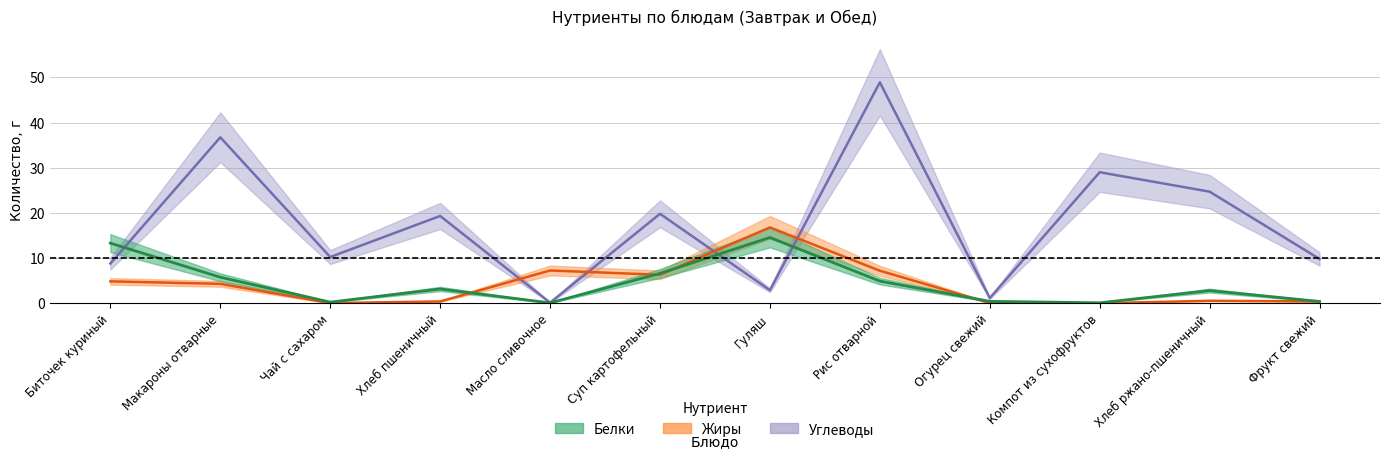

What is the lowest value of the Белки series?

0.1